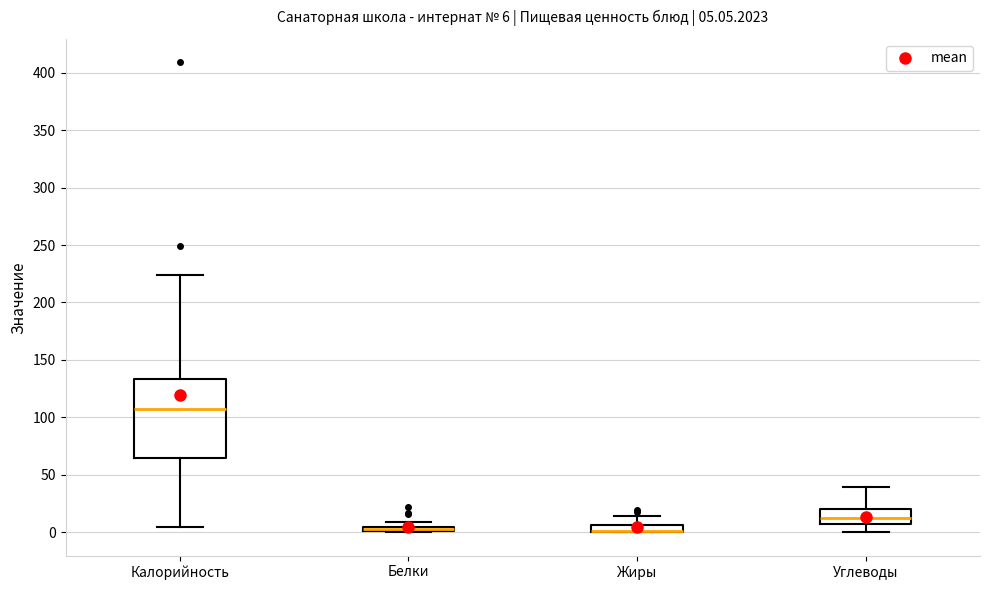

Comparing the boxes themselves (not the whiskers), which one is the tallest?

Калорийность